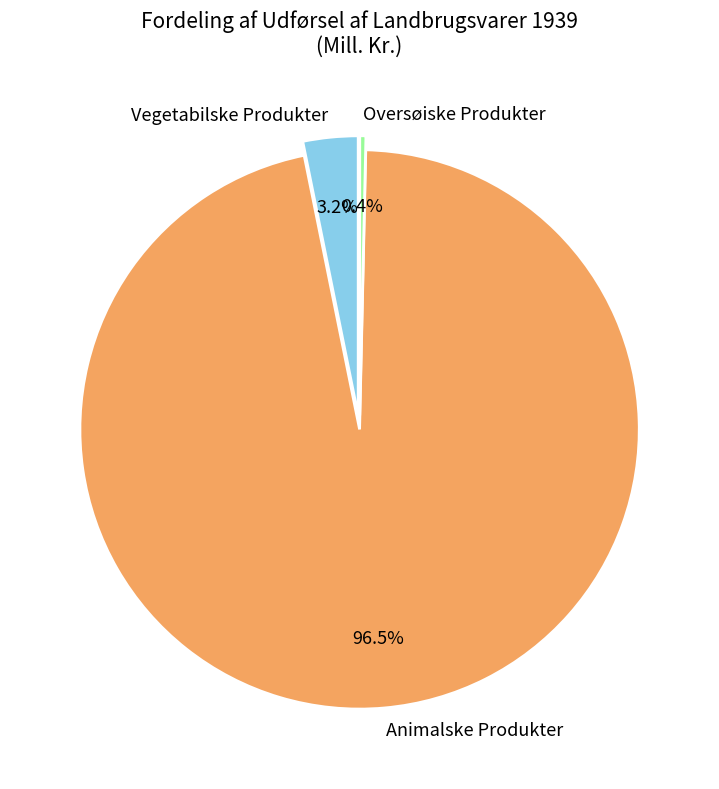

Do Animalske Produkter and Vegetabilske Produkter together represent more than half of the pie?

Yes